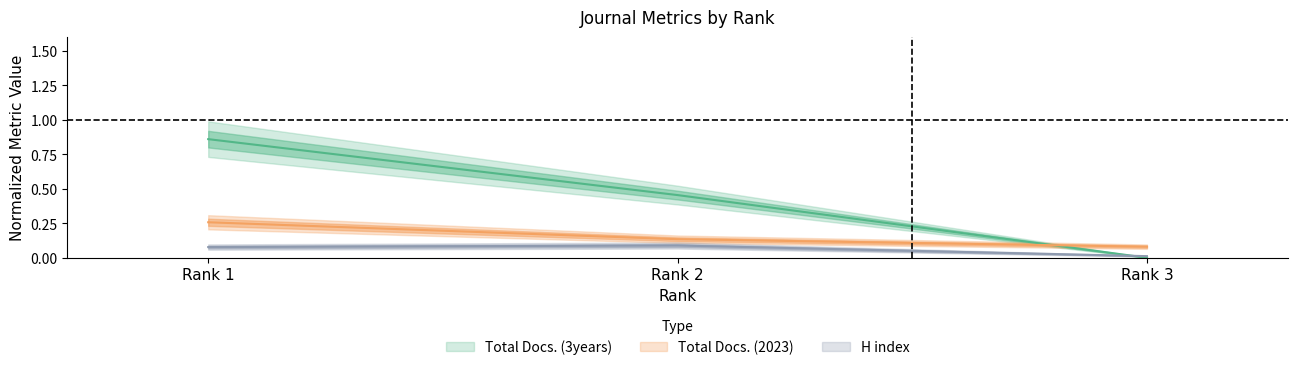

Reading left to right, extract all data points from this chart.

H index: 0.1	0.1	0.0
Total Docs. (2023): 0.3	0.1	0.1
Total Docs. (3years): 0.9	0.5	0.0